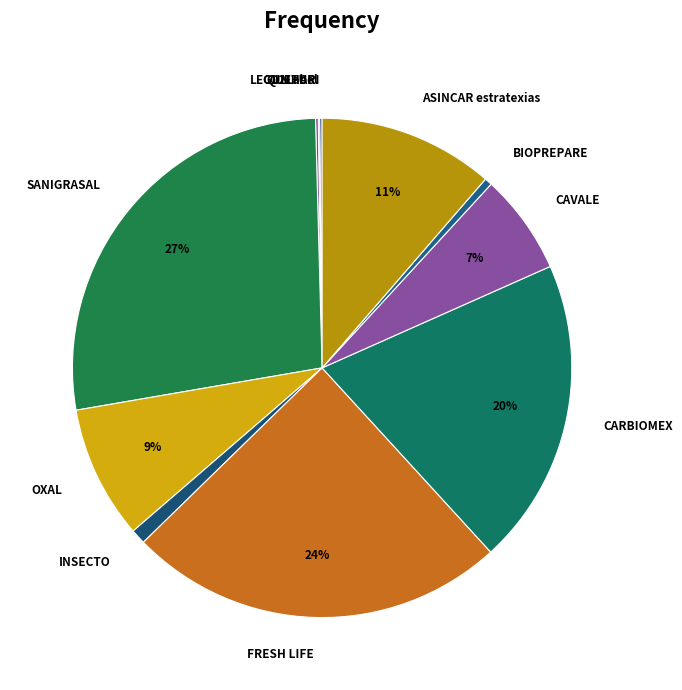

What is the ratio of the value at CAVALE to the value at FRESH LIFE?

0.3